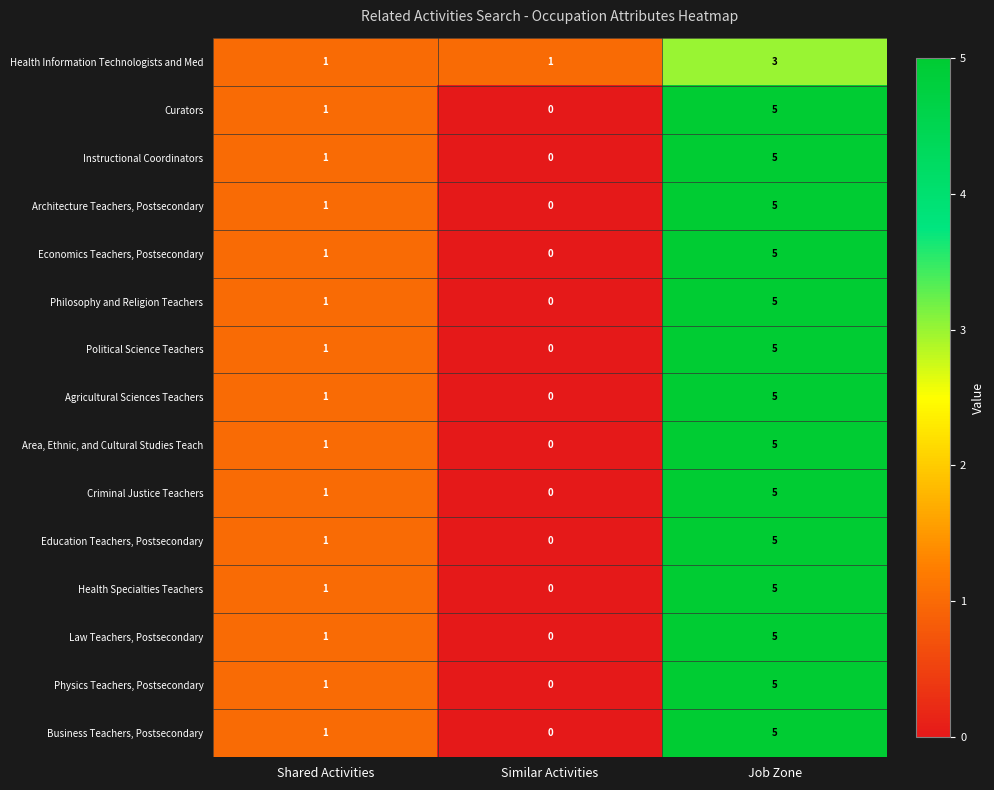

What is the sum of all Philosophy and Religion Teachers values?

6